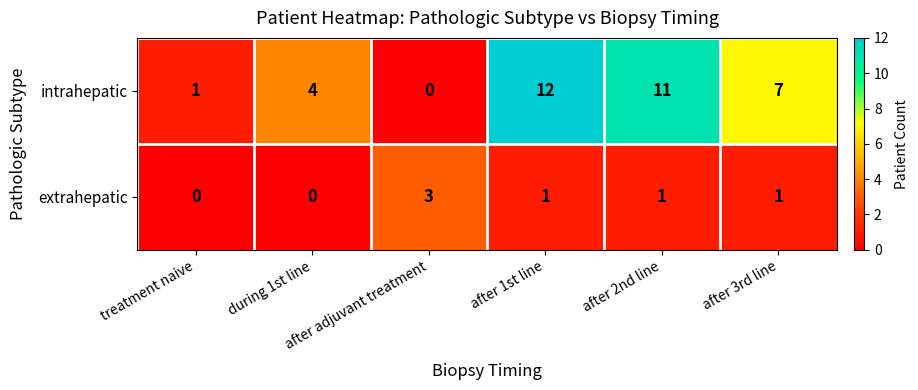

How many extrahepatic values are between 0 and 1?

5